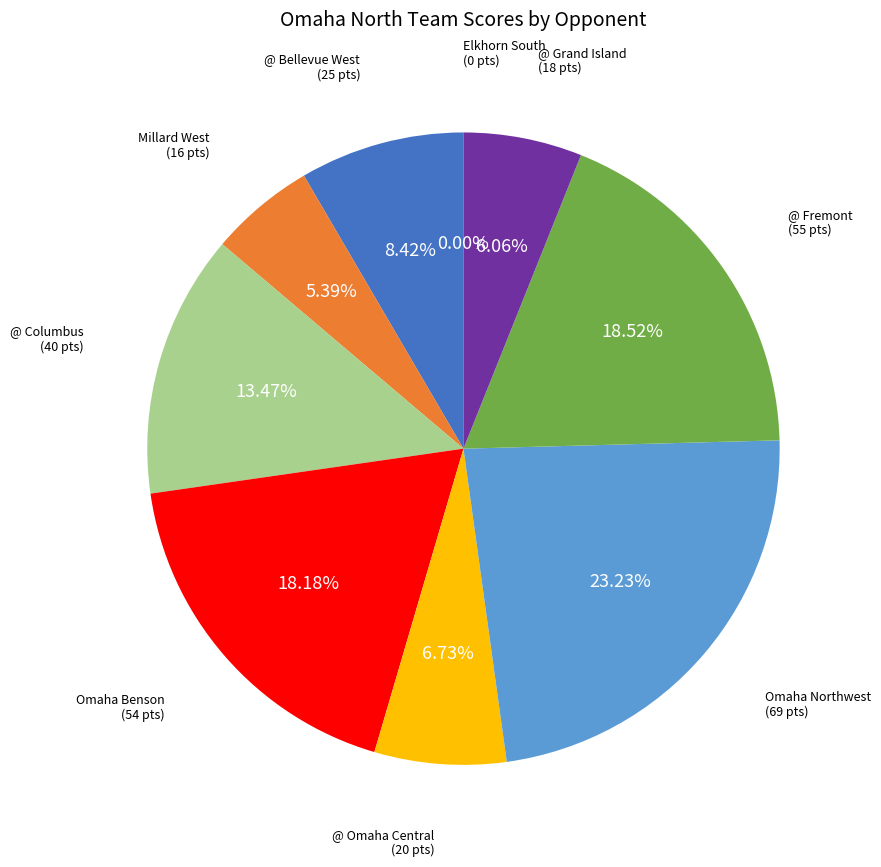

To the nearest percent, what is the average slice percentage?

11%